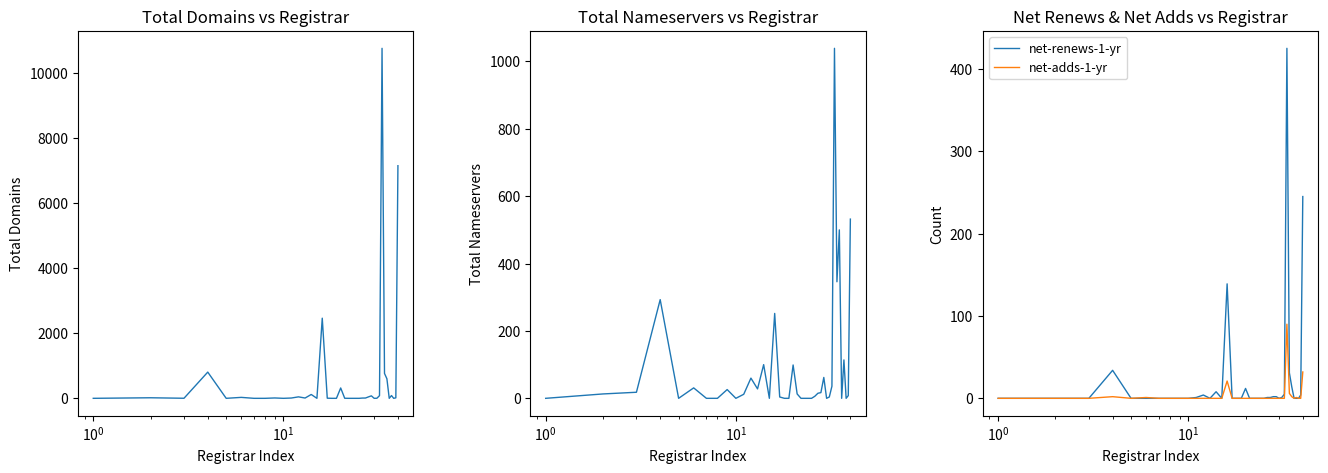

At how many categories does at least one series exceed 160?

7